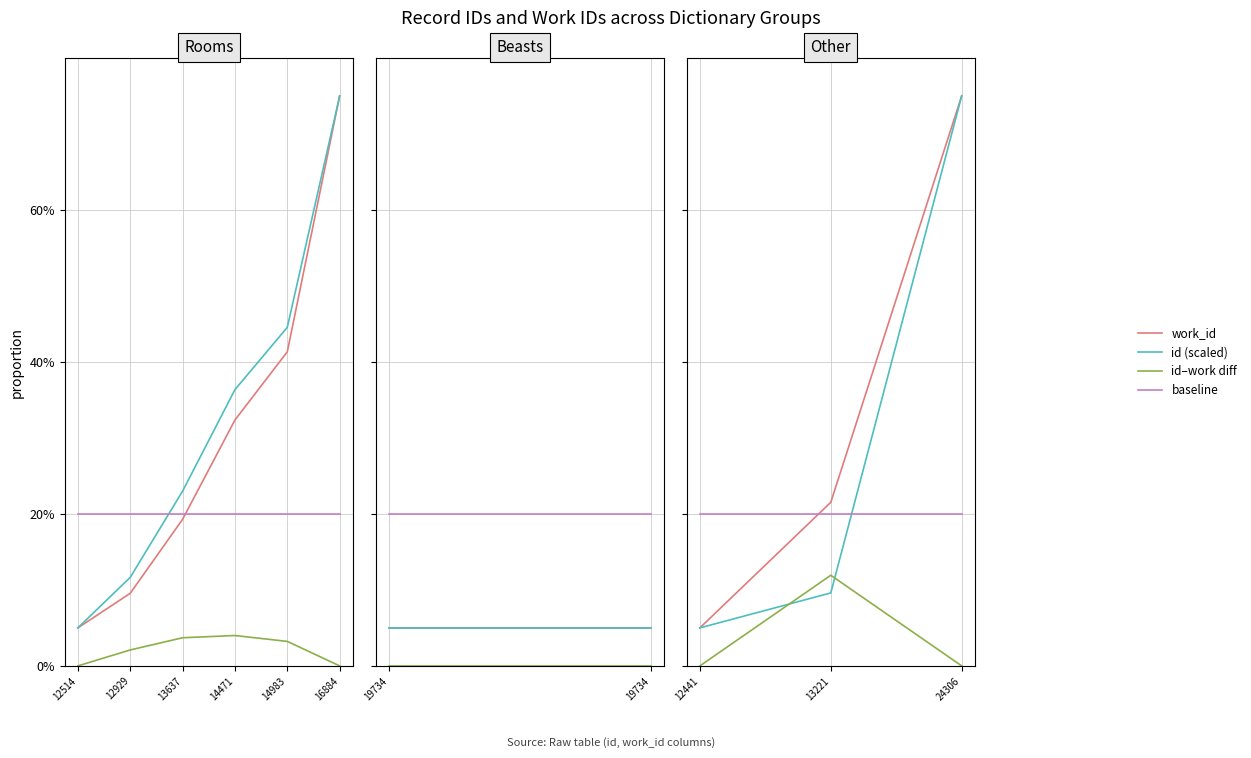

List the series in order of their peak value, lowest first.

id–work diff, baseline, work_id, id (scaled)